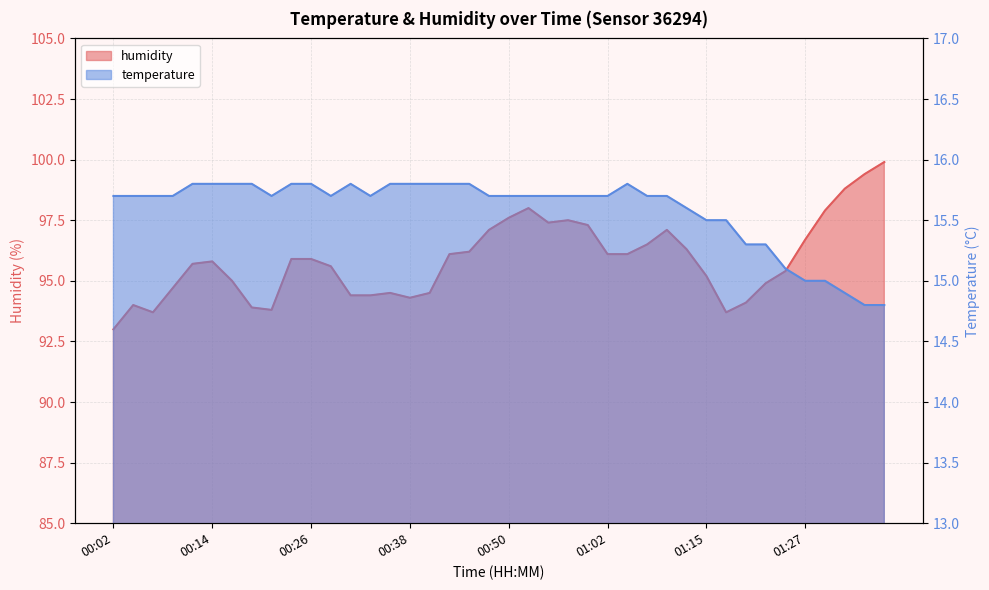

What is the sum of the temperature values at 00:53 and 00:36?

31.5